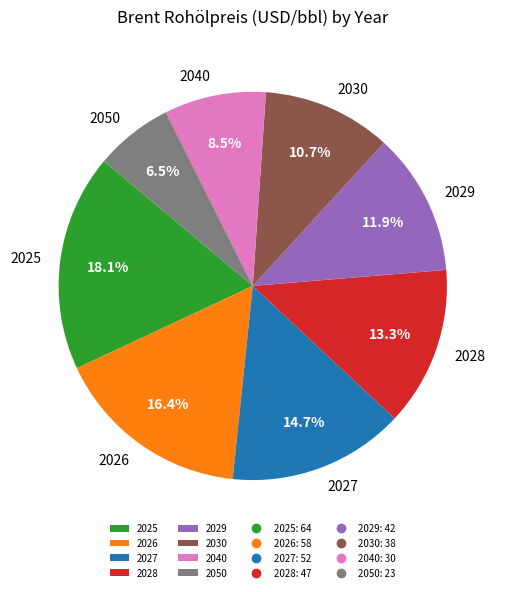

Is 2027 the majority of the pie?

No